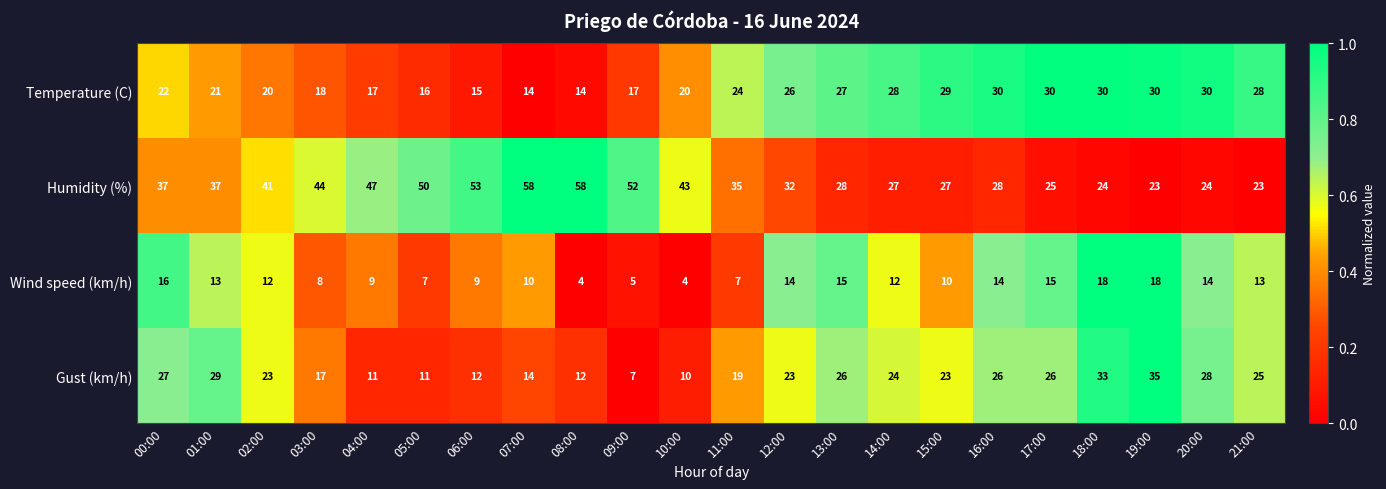

What is the difference between the highest and lowest values at 21:00?

15